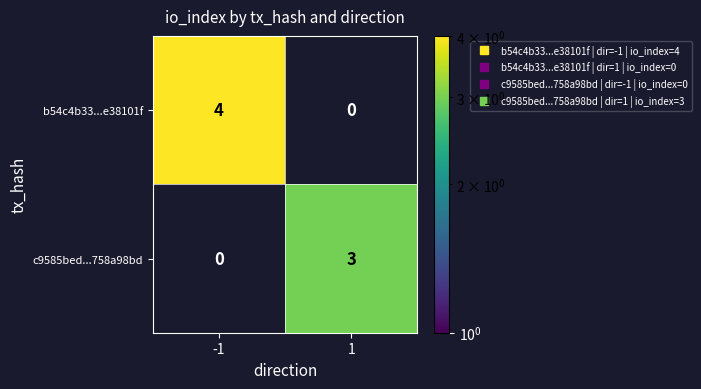

What is the difference between the maximum and minimum values in the c9585bed...758a98bd series?

3